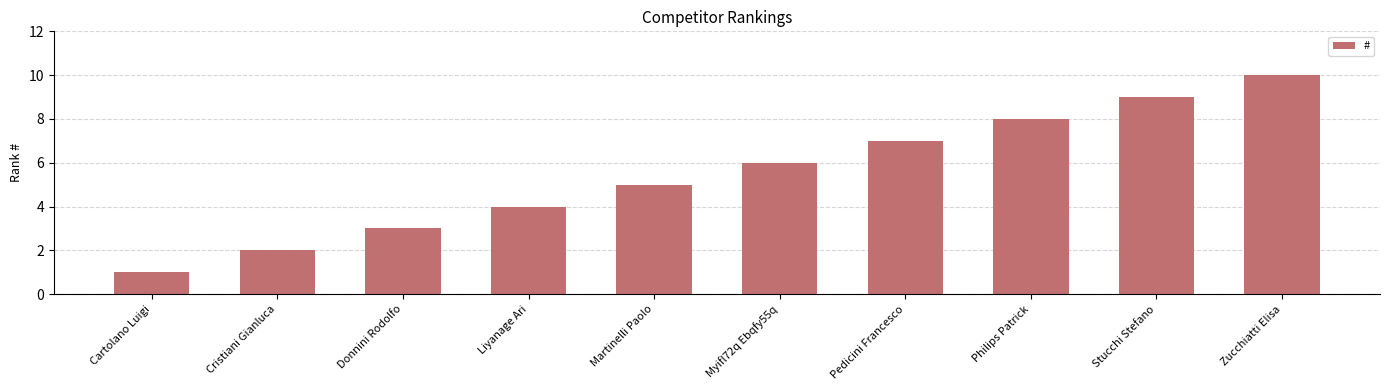

Rank the categories by value from lowest to highest.

Cartolano Luigi, Cristiani Gianluca, Donnini Rodolfo, Liyanage Ari, Martinelli Paolo, Myifl72q Ebqfy55q, Pedicini Francesco, Philips Patrick, Stucchi Stefano, Zucchiatti Elisa